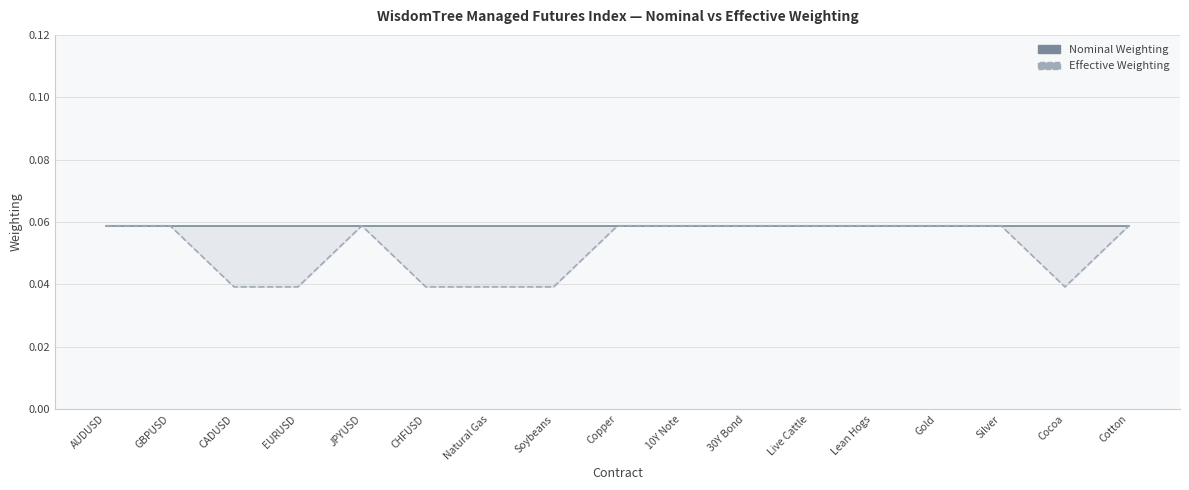

What is the label of the 2nd point from the right?

Cocoa